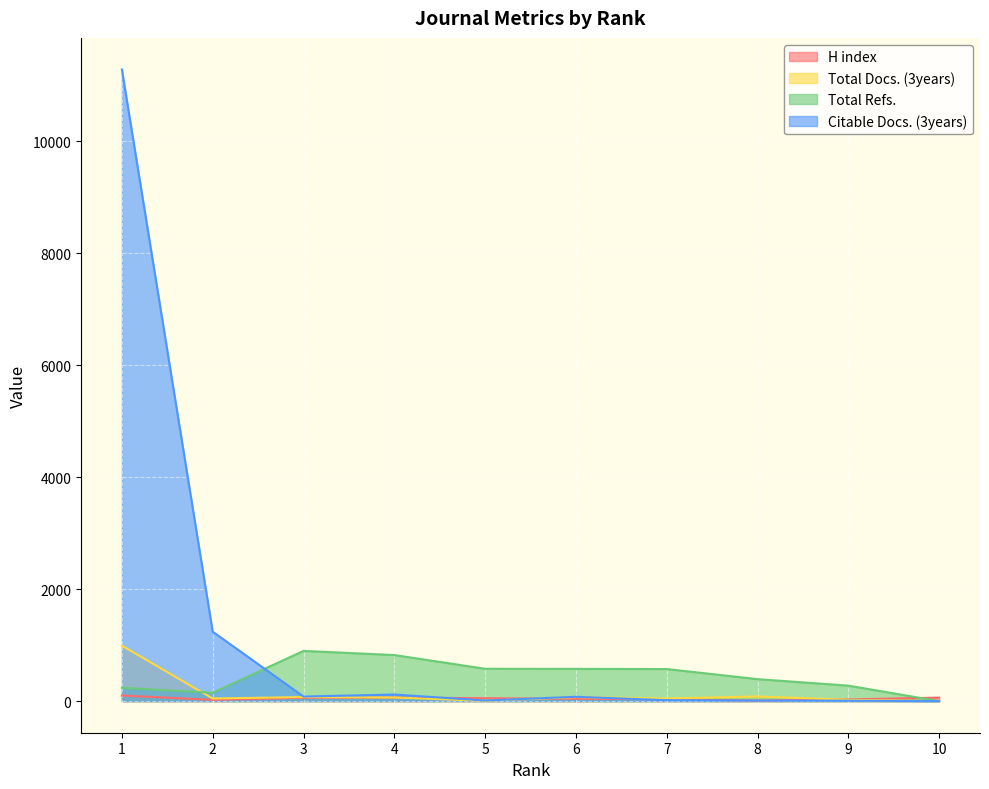

The Total Docs. (3years) series shows 7 at 9. True or false?

False